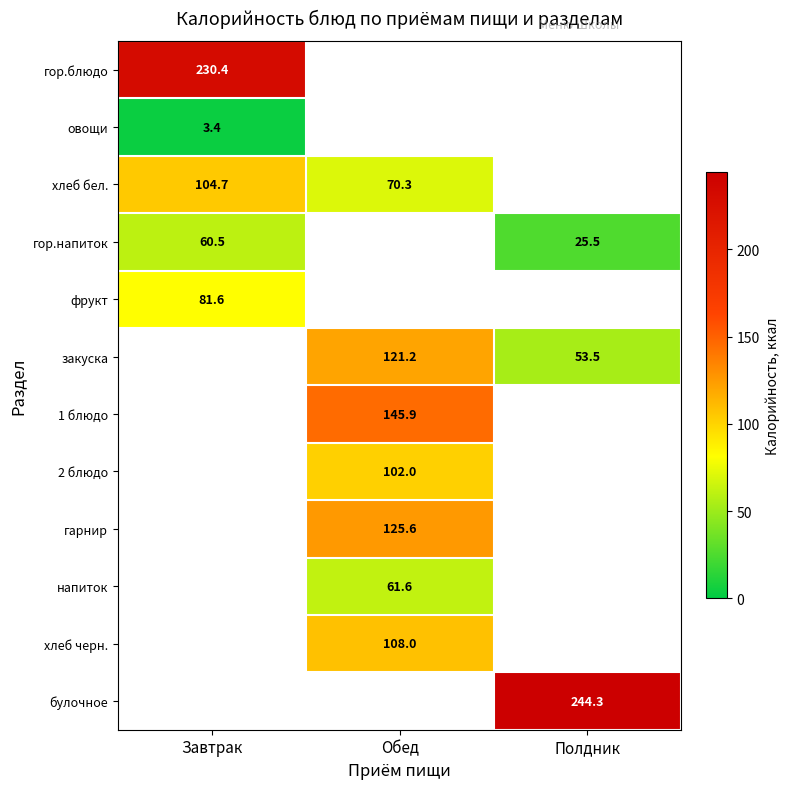

What is the difference between the highest and lowest values at Завтрак?

227.0